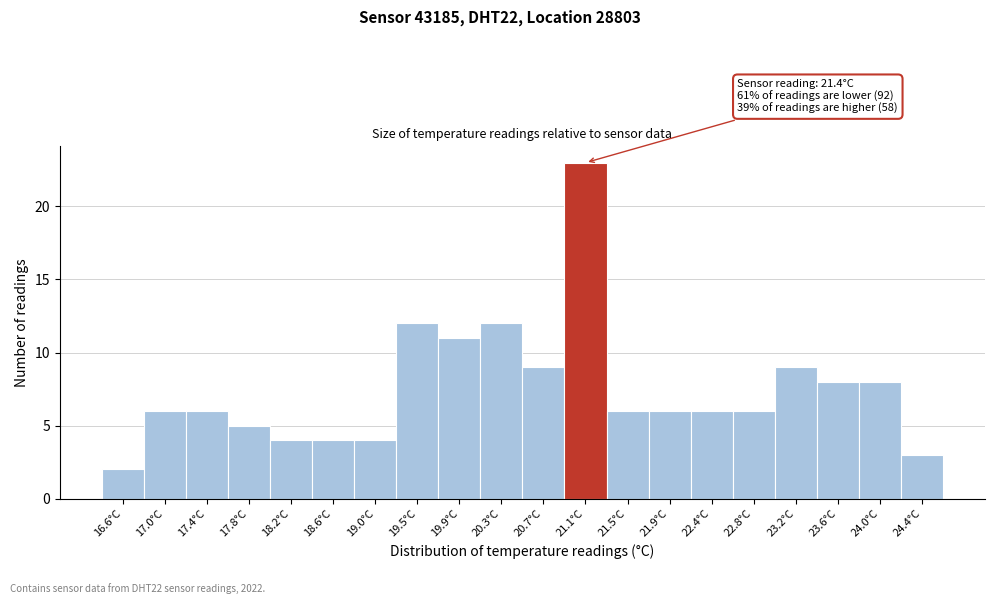

Reading left to right, transcribe all the data shown in this chart.

16.6°C=2	17.0°C=6	17.4°C=6	17.8°C=5	18.2°C=4	18.6°C=4	19.0°C=4	19.5°C=12	19.9°C=11	20.3°C=12	20.7°C=9	21.1°C=23	21.5°C=6	21.9°C=6	22.4°C=6	22.8°C=6	23.2°C=9	23.6°C=8	24.0°C=8	24.4°C=3